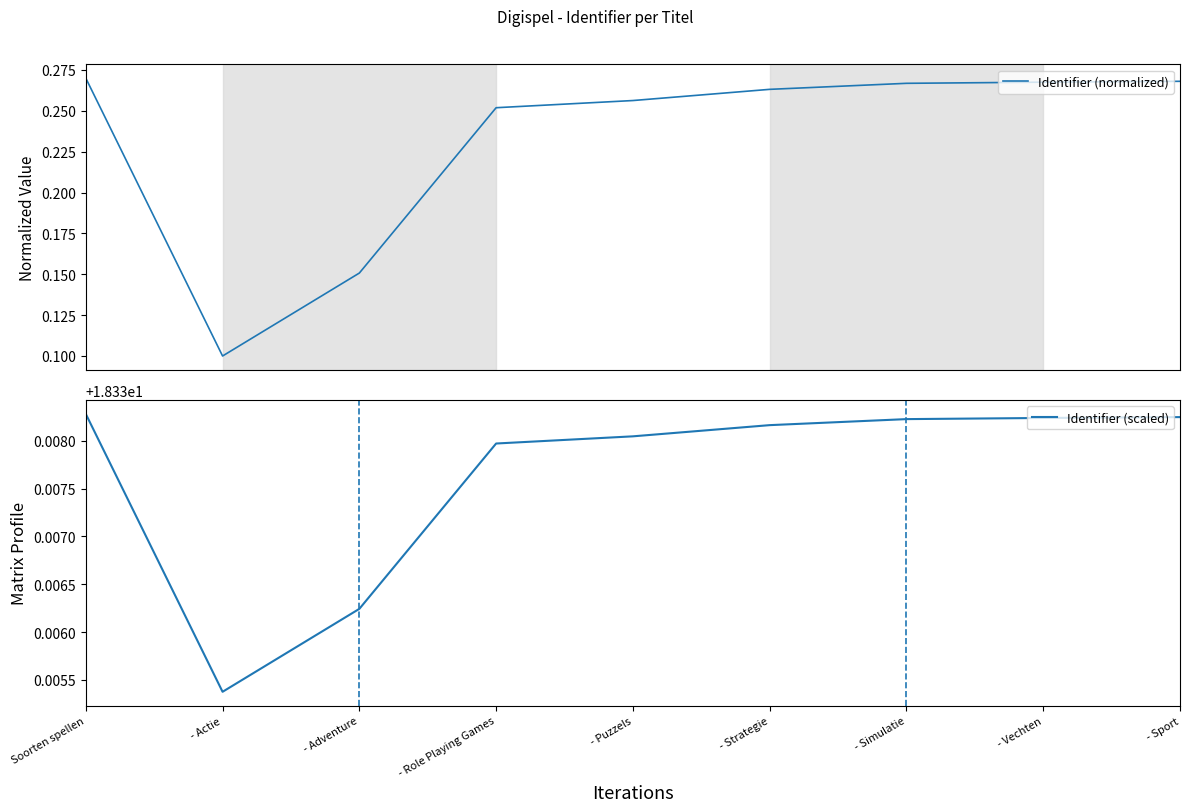

At which label is Identifier (scaled) closest to 18?

- Actie